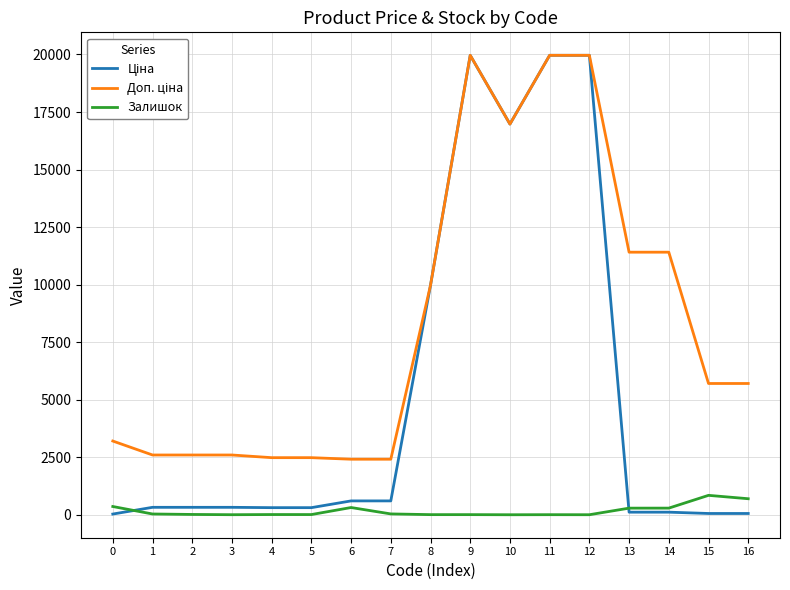

What is the highest value of the Залишок series?

845.0